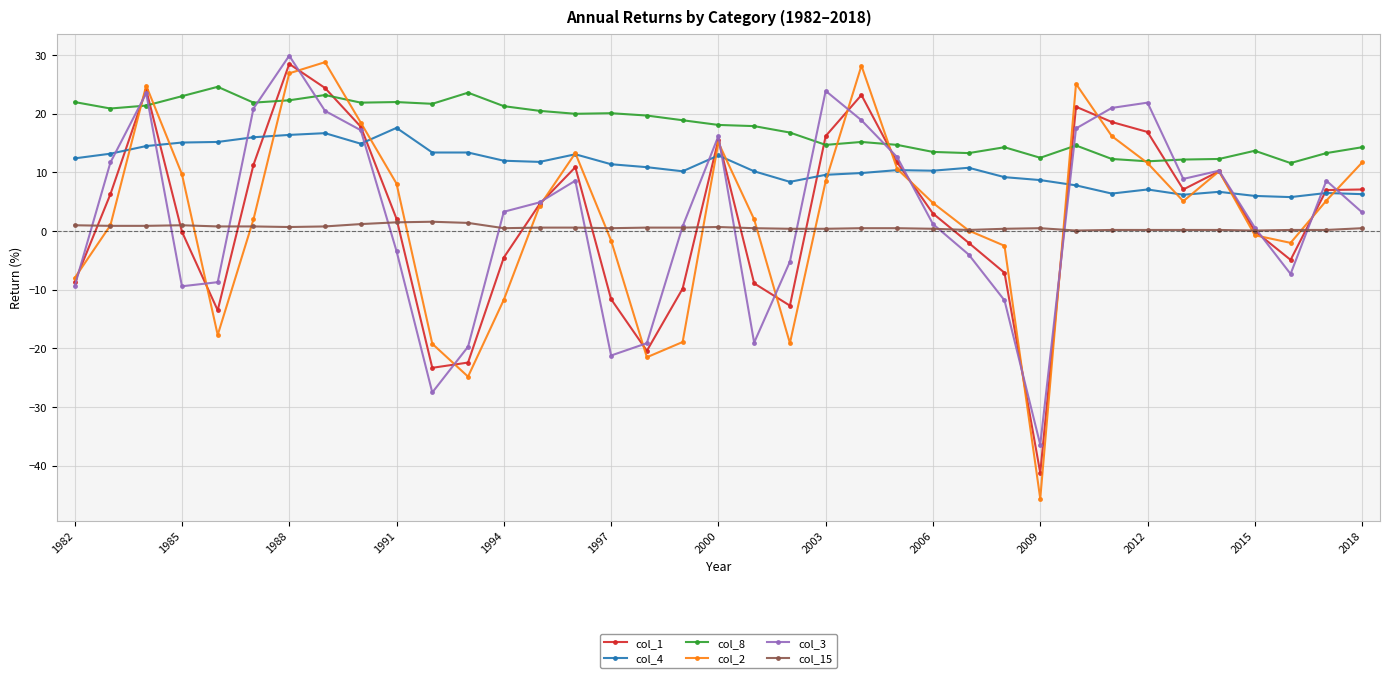

How many values in the col_1 series exceed 4?

19